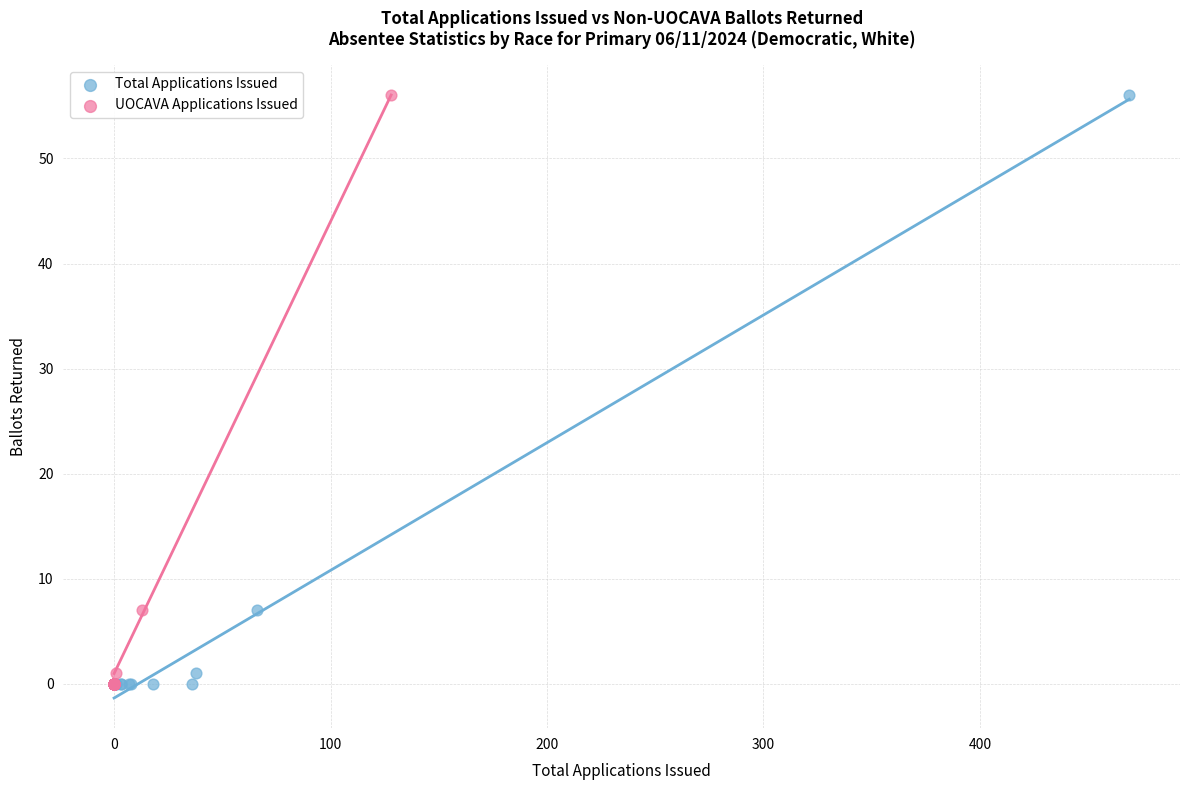

What are all the series names shown in the legend?

Total Applications Issued, UOCAVA Applications Issued